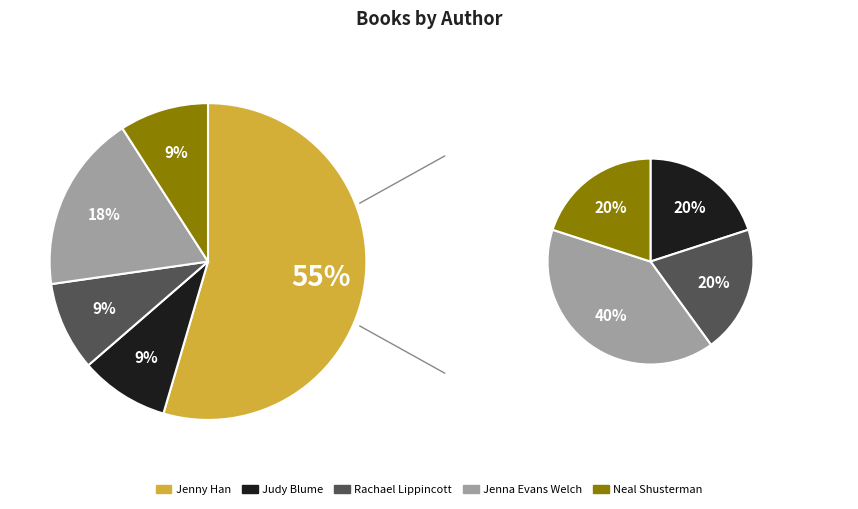

Which category has the biggest portion of the pie?

Jenny Han (33419149)